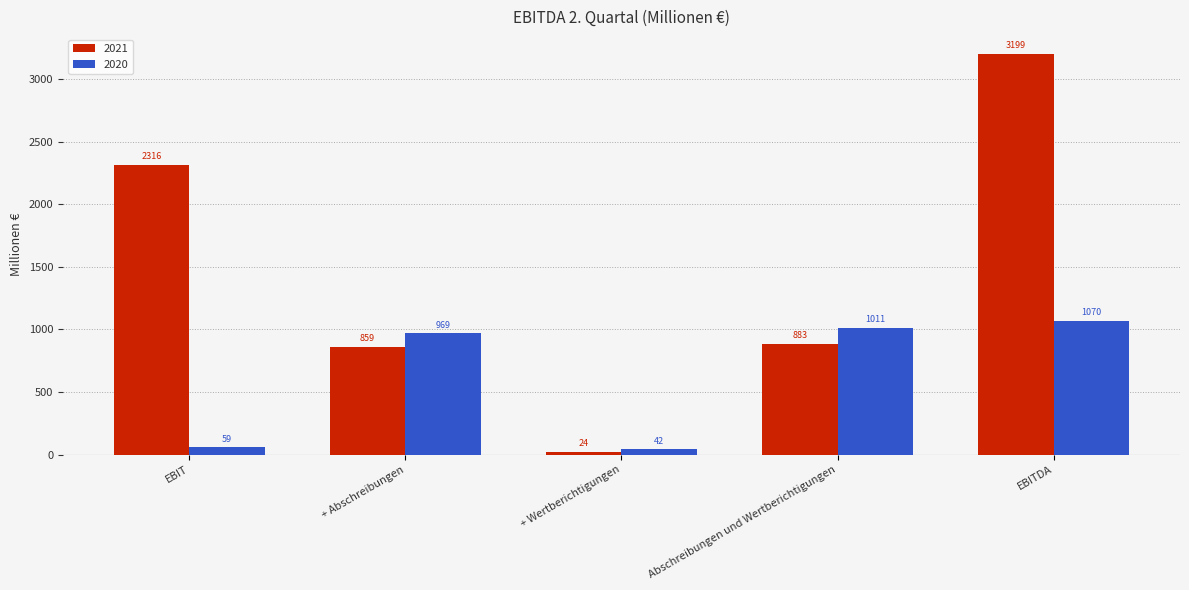

What is the label of the 2nd bar from the right?

Abschreibungen und Wertberichtigungen